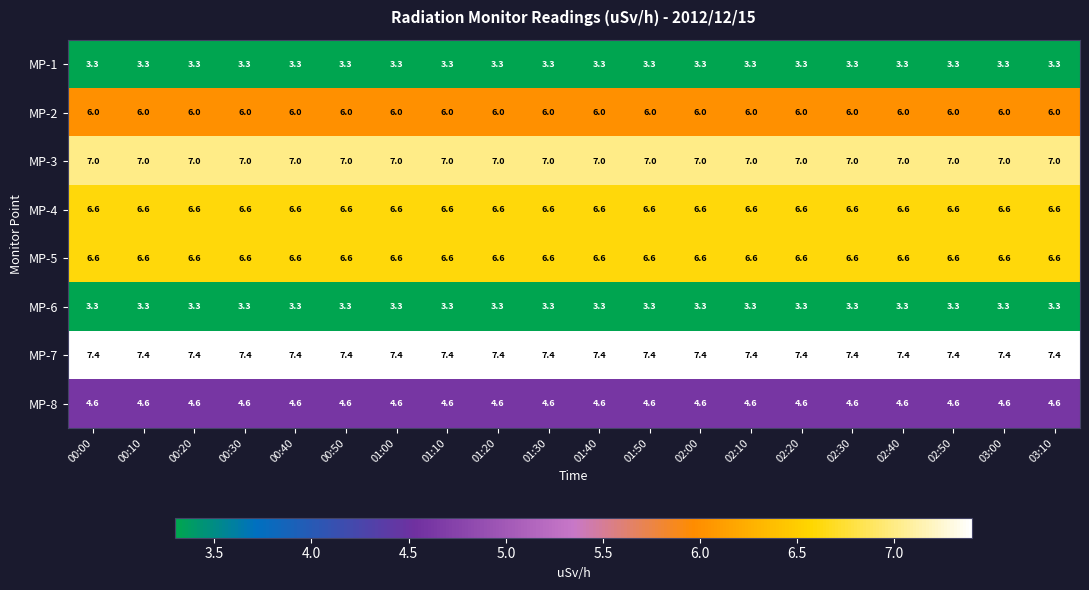

Is the value of MP-6 at 00:10 greater than the value of MP-7 at 01:10?

No